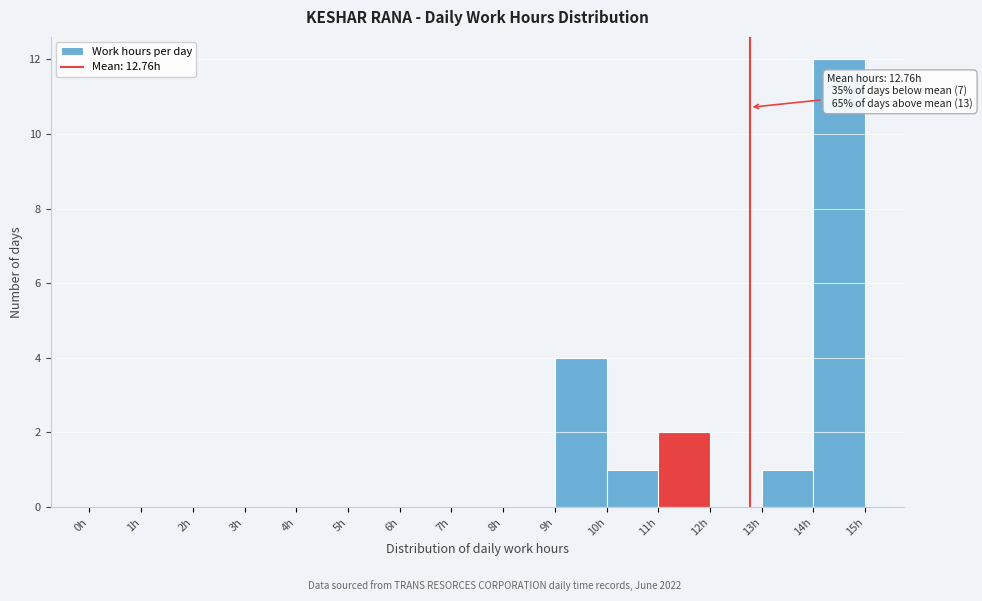

Over which range of the x-axis is the bar tallest?

14 to 15